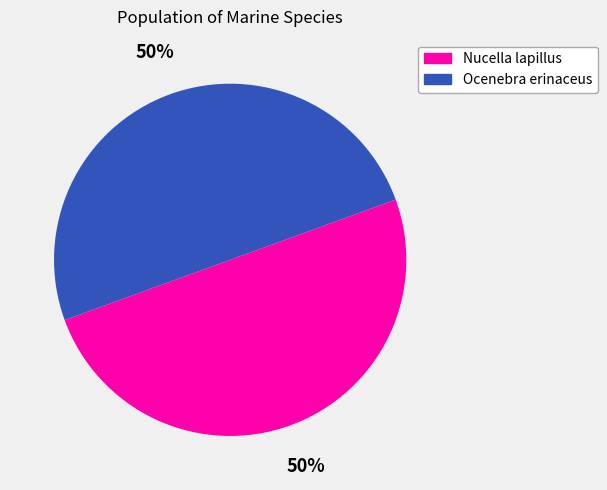

What is the ratio of the value at Ocenebra erinaceus to the value at Nucella lapillus?

1.0